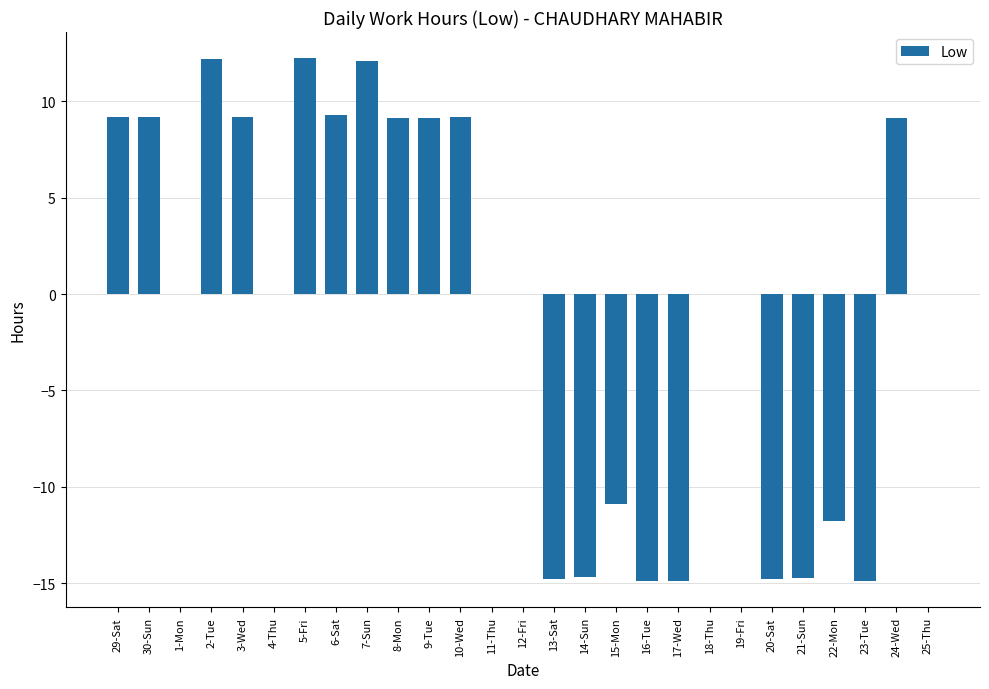

What is the change in value from 7-Sun to 20-Sat?

-26.9